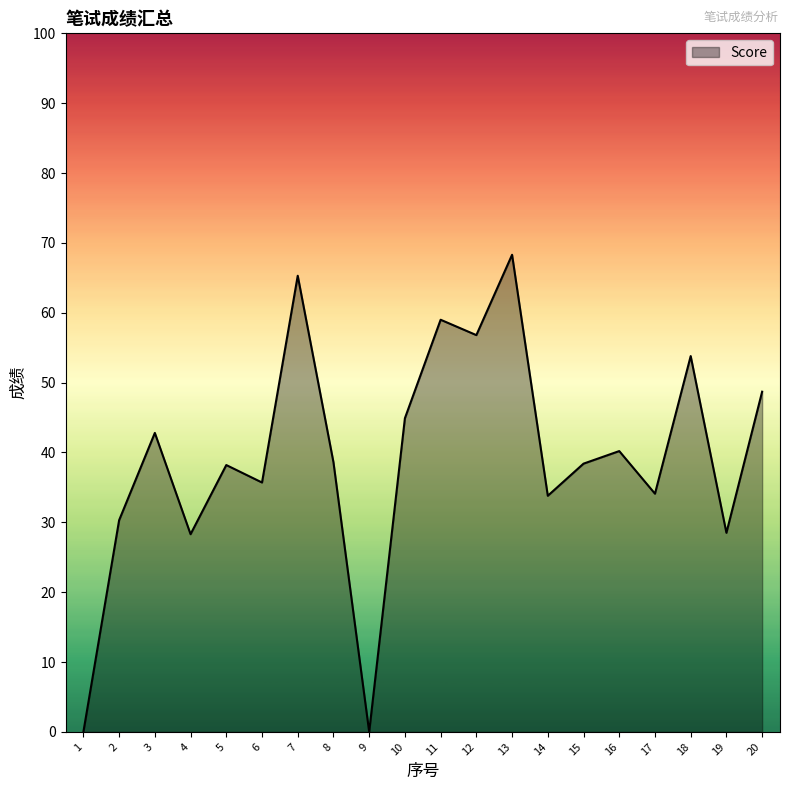

What is the difference between the maximum and minimum values?

68.3